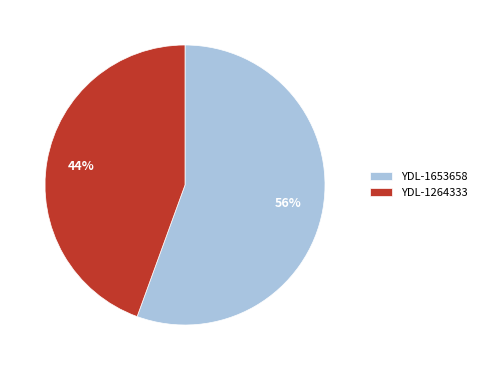

Rank the categories by value from highest to lowest.

YDL-1653658, YDL-1264333